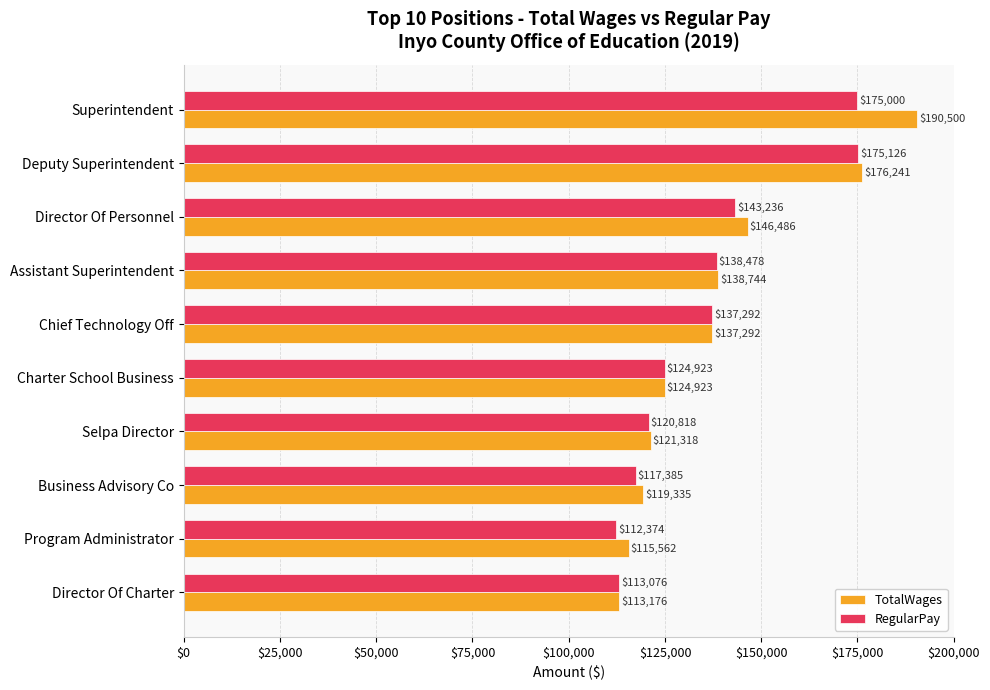

What is the maximum value for RegularPay?

175126